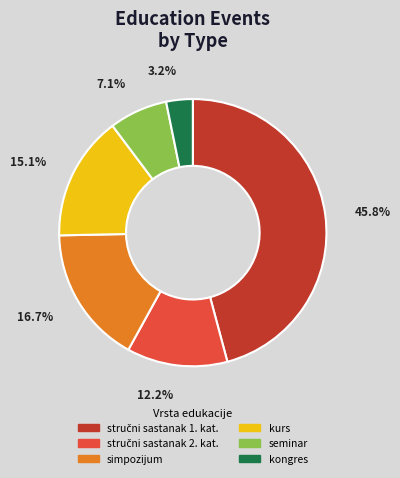

What percentage is the simpozijum slice, to the nearest percent?

17%